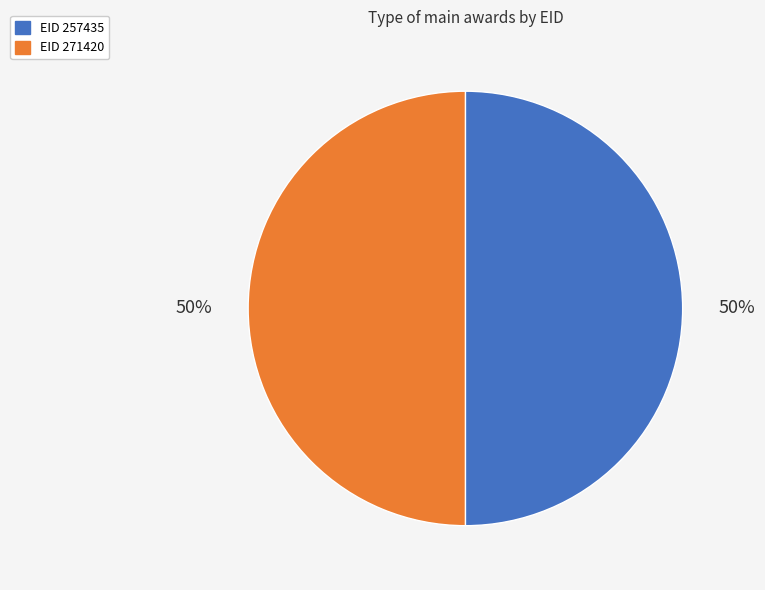

To the nearest percent, what is the average slice percentage?

50%